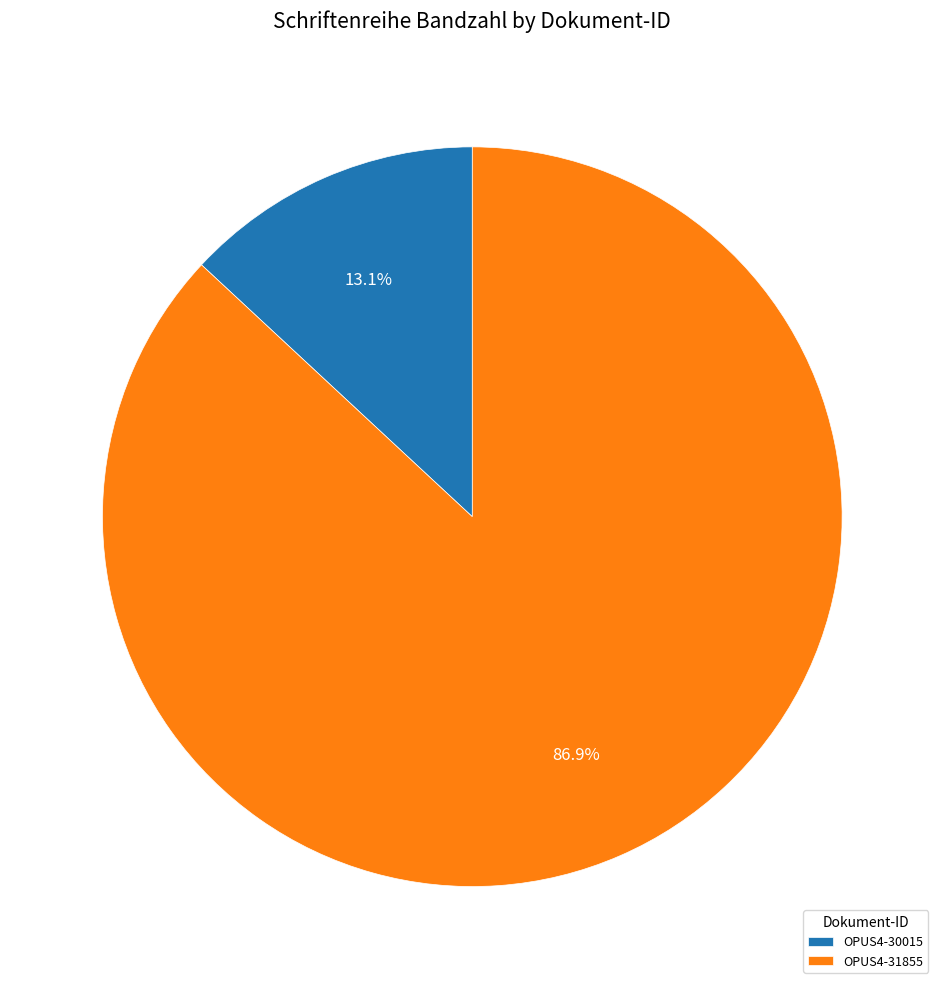

What is the ratio of the value at OPUS4-30015 to the value at OPUS4-31855?

0.2